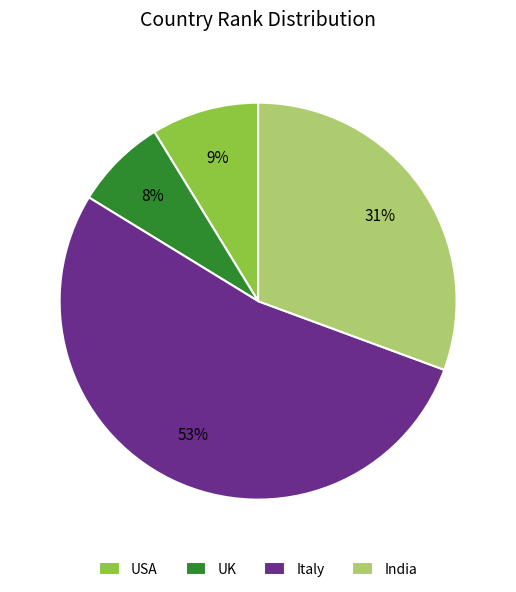

Which has a higher value, Italy or USA?

Italy